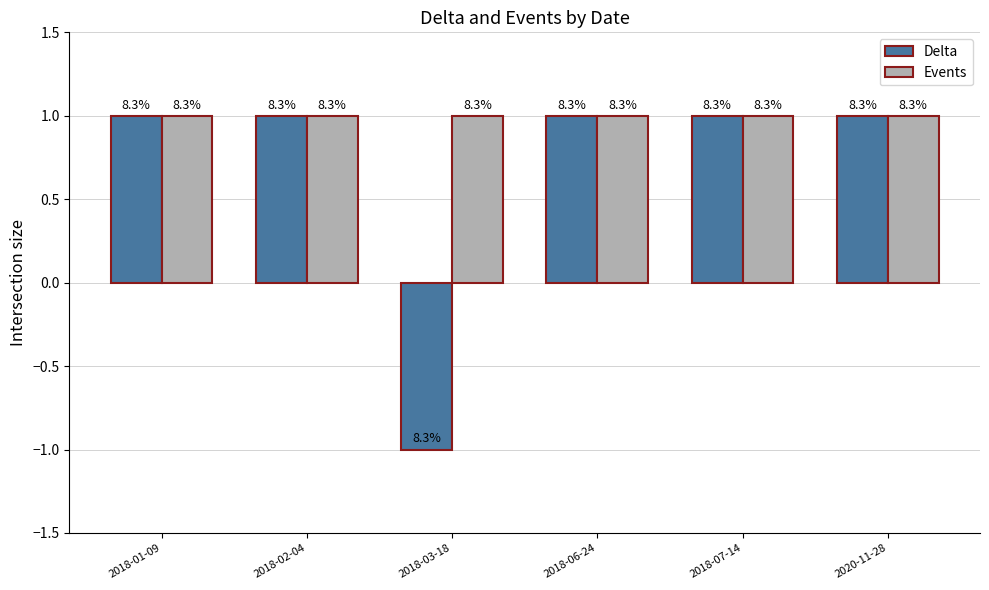

Which category has the lowest value in the Delta series?

2018-03-18